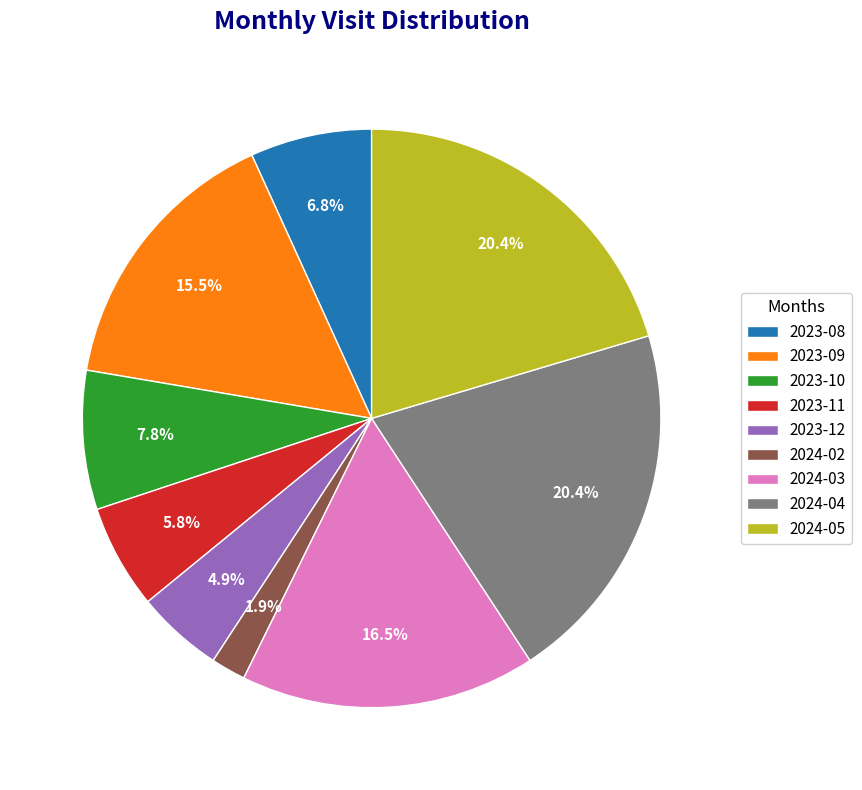

Is there any slice that represents more than half of the pie?

No